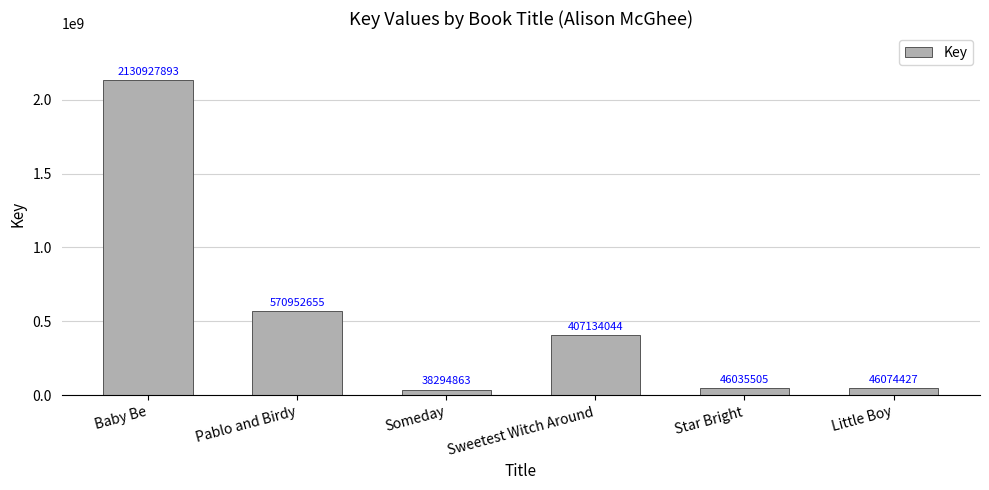

Reading left to right, list all the values displayed in this chart.

Baby Be=2130927893	Pablo and Birdy=570952655	Someday=38294863	Sweetest Witch Around=407134044	Star Bright=46035505	Little Boy=46074427